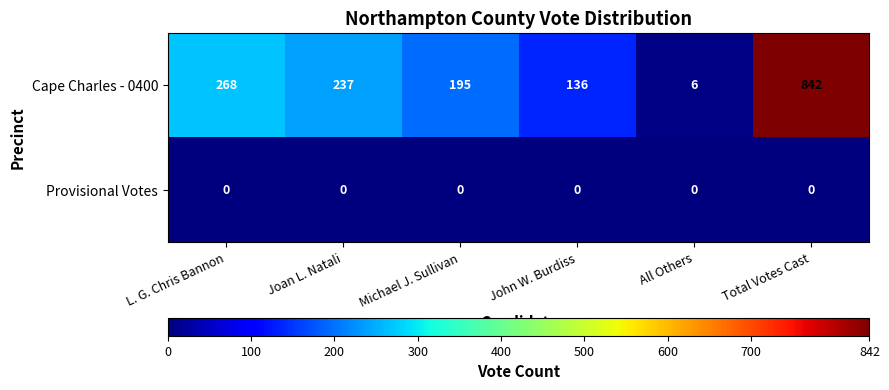

Rank the series at Total Votes Cast from highest to lowest value.

Cape Charles - 0400, Provisional Votes